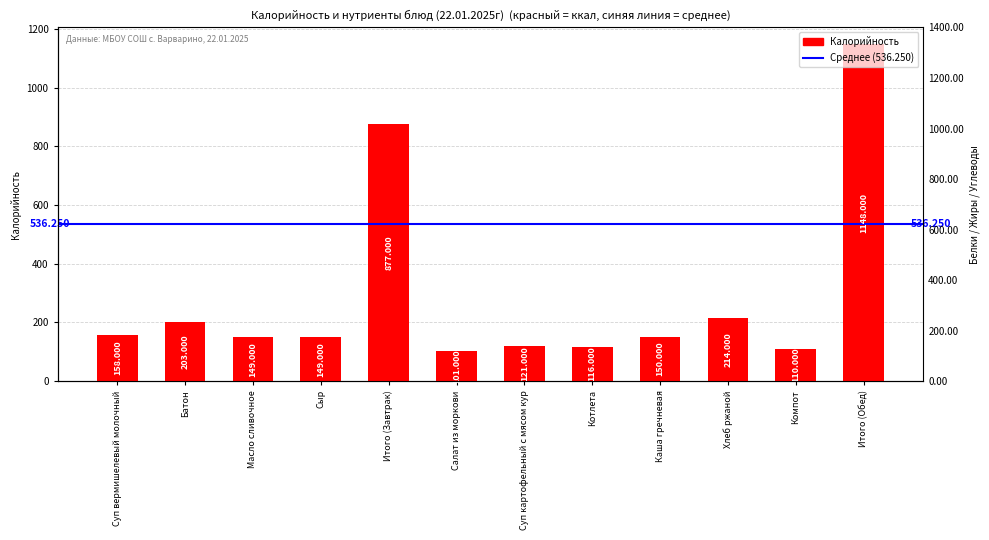

What is the ratio of the value at Компот to the value at Итого (Обед)?

0.1